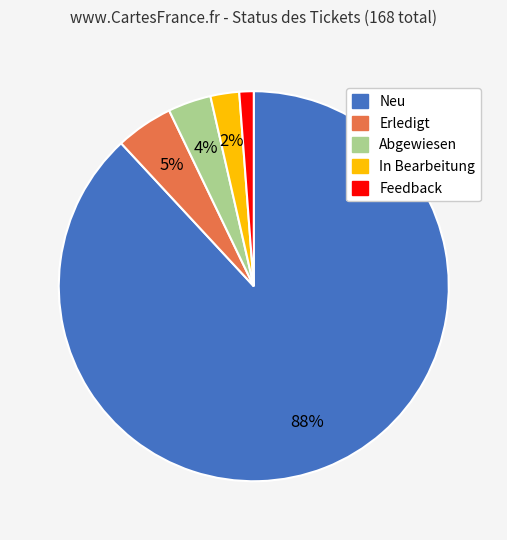

How many segments does this pie chart have?

5